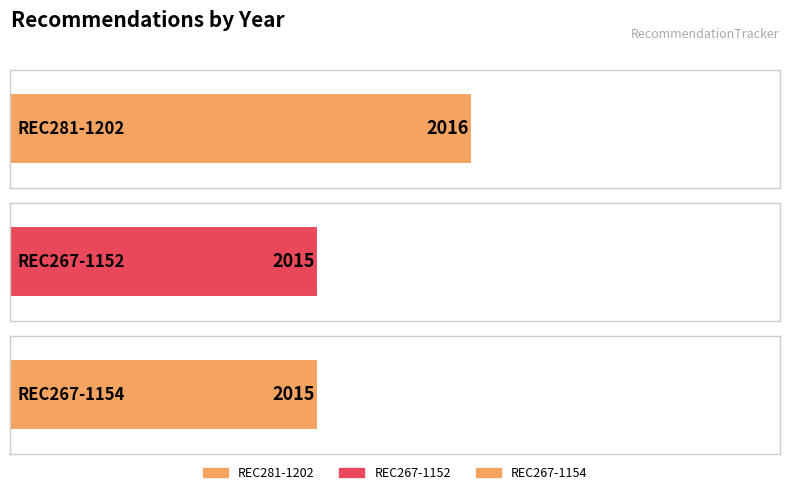

What is the difference between the maximum and minimum values?

1